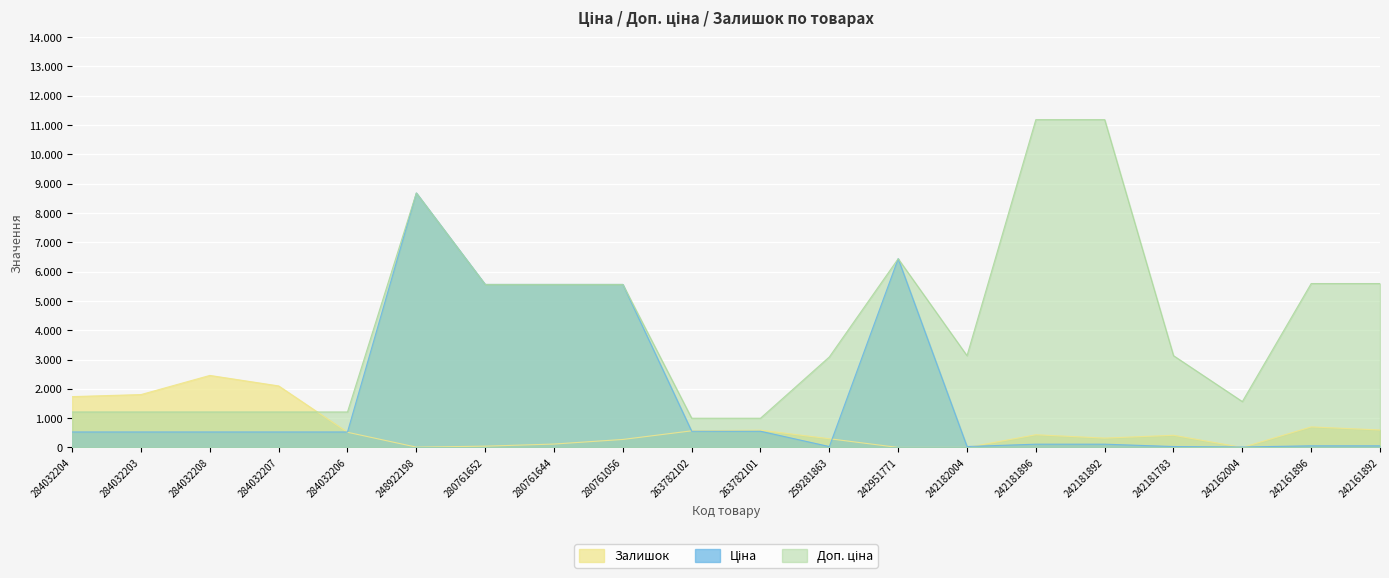

What is the sum of the Доп. ціна values at 242162004 and 263782102?

2562.5